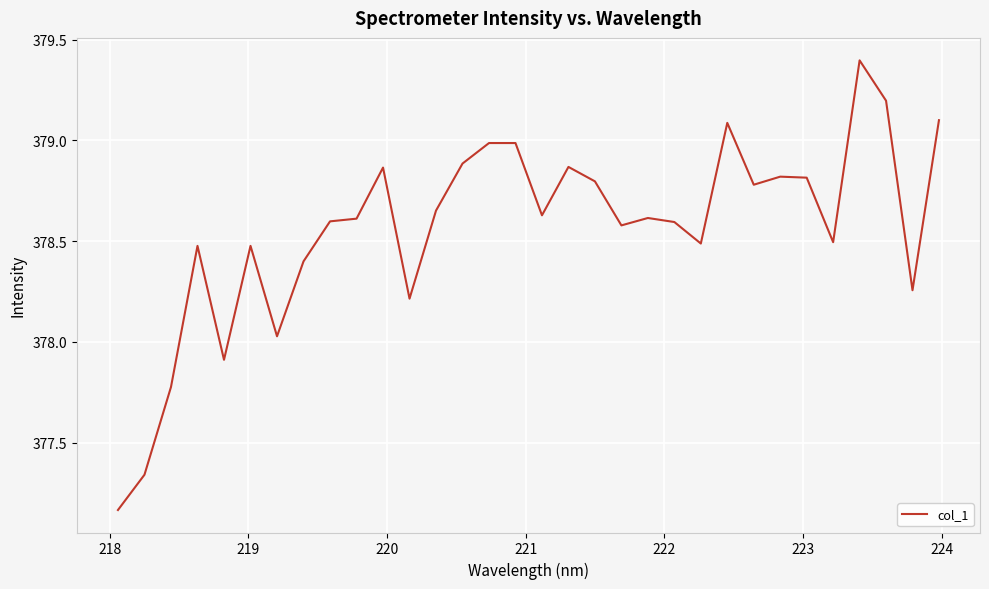

What is the greatest value displayed?

379.4